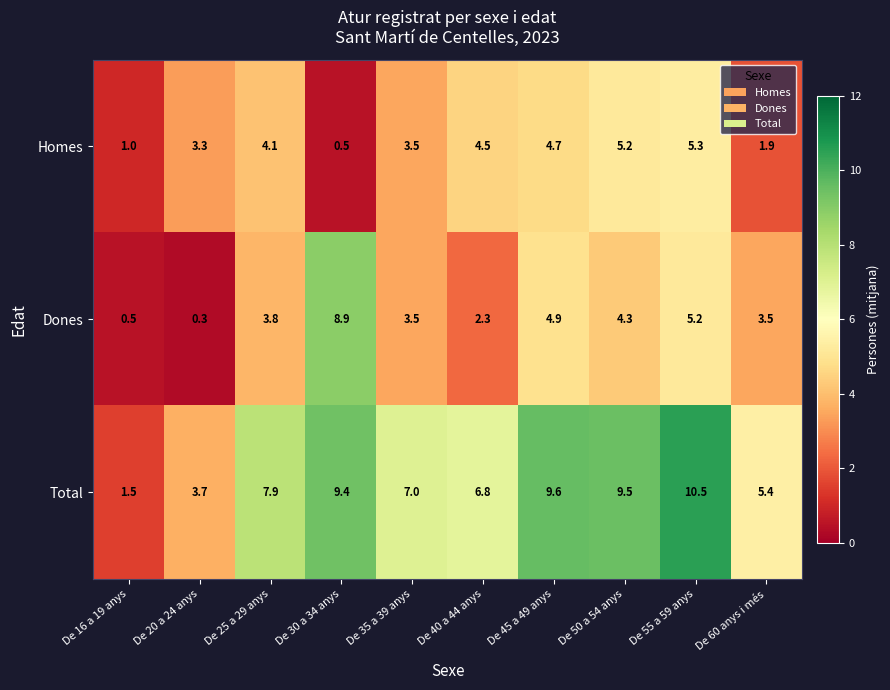

The value of Dones at De 35 a 39 anys is 1.2. True or false?

False